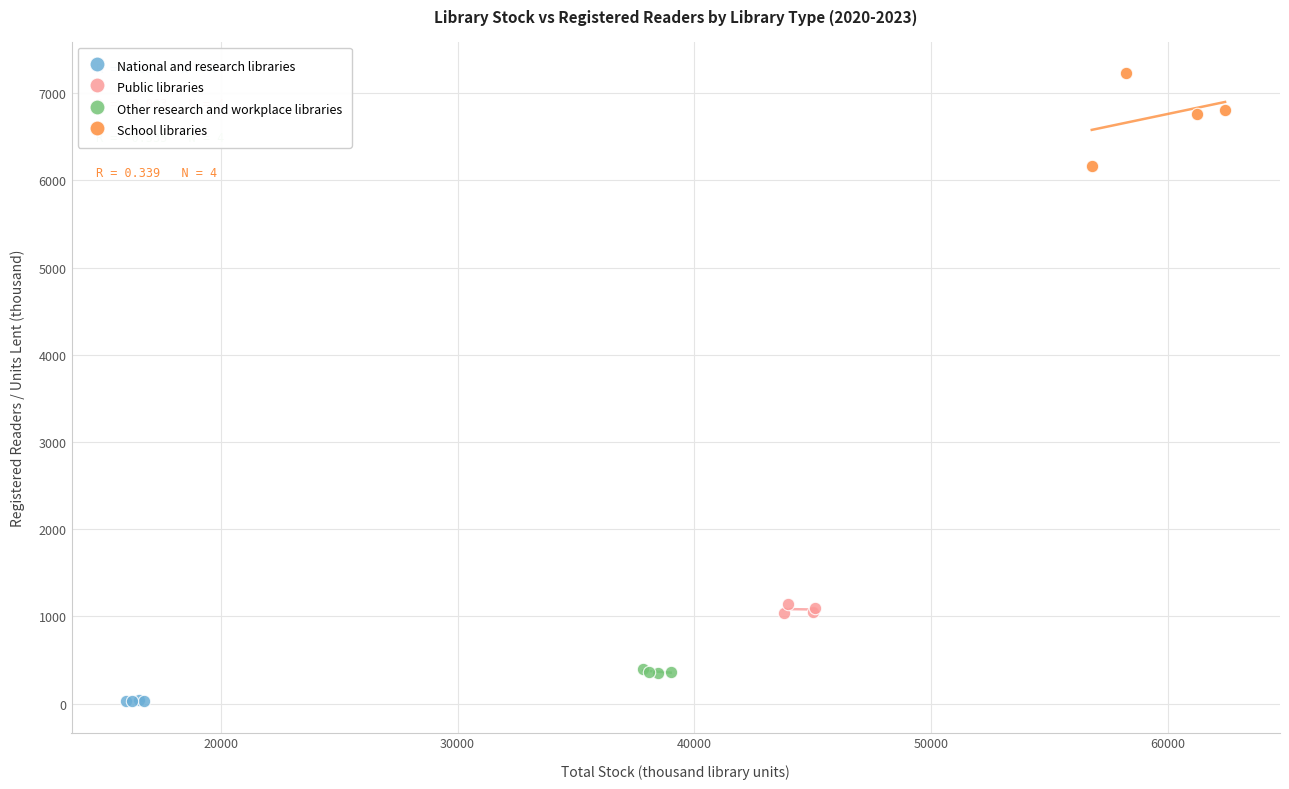

Which series reaches the maximum Y coordinate?

School libraries